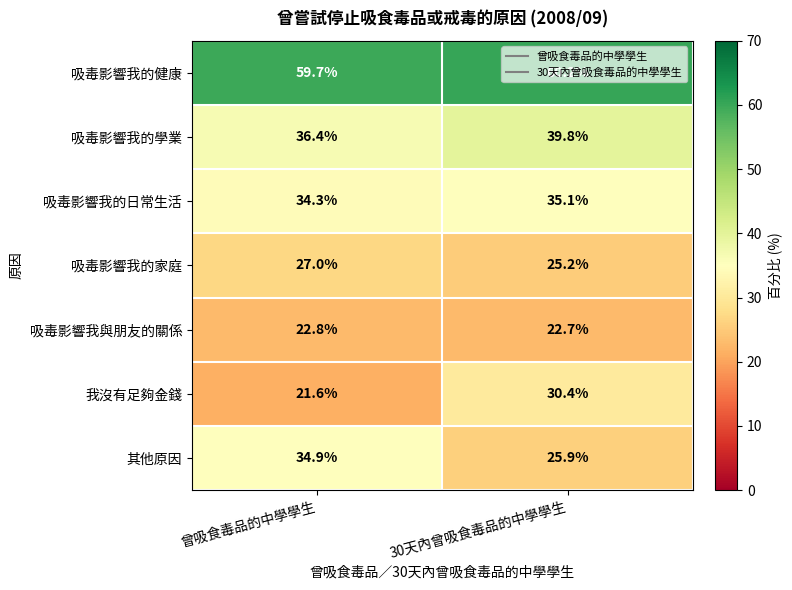

At which category is the sum across all series the highest?

30天內曾吸食毒品的中學學生